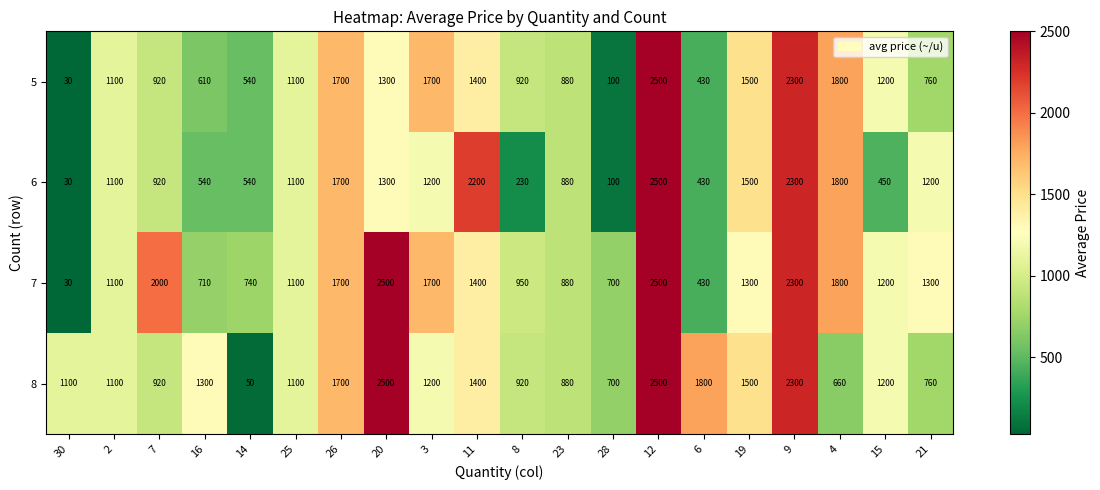

At which label does 7 first exceed 1300?

7